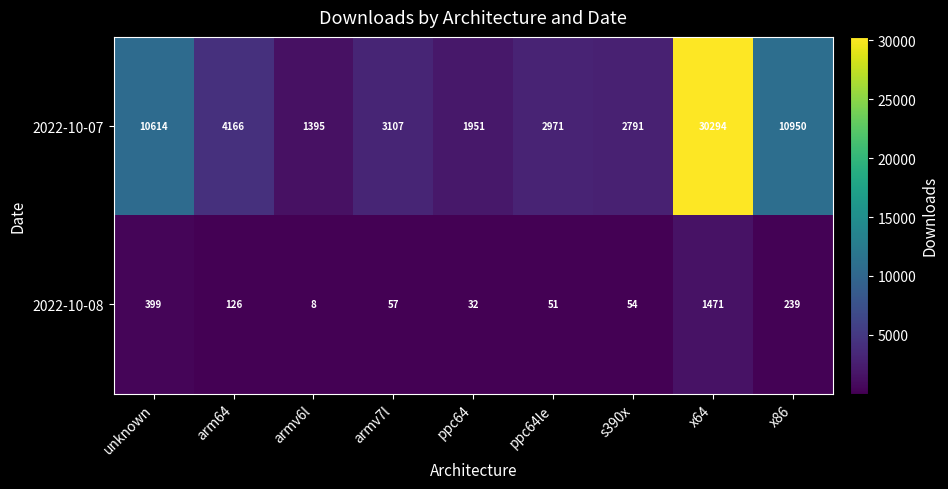

What is the spread (max minus min) of values at ppc64le?

2920